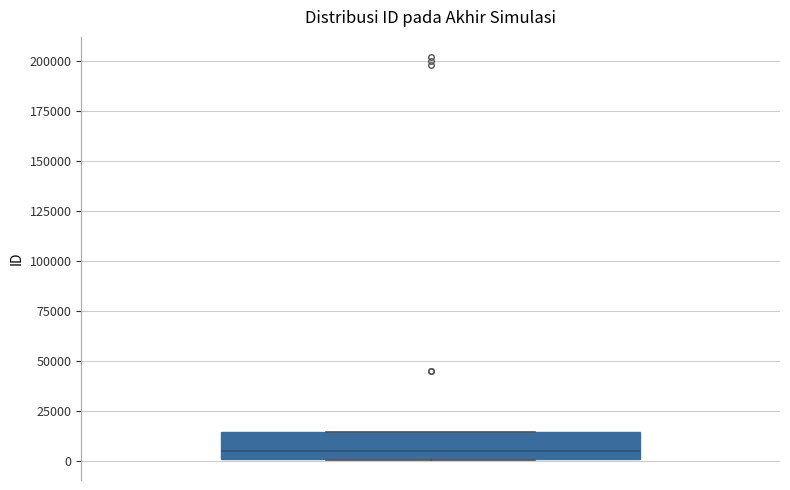

Read this box plot against the y-axis: the position of the median line, the range covered by the box, and the ends of both whiskers. The values are not printed on the chart, so give them approximately, as read against the axis.

median 5000, box 0 to 15000, whiskers 0 to 15000